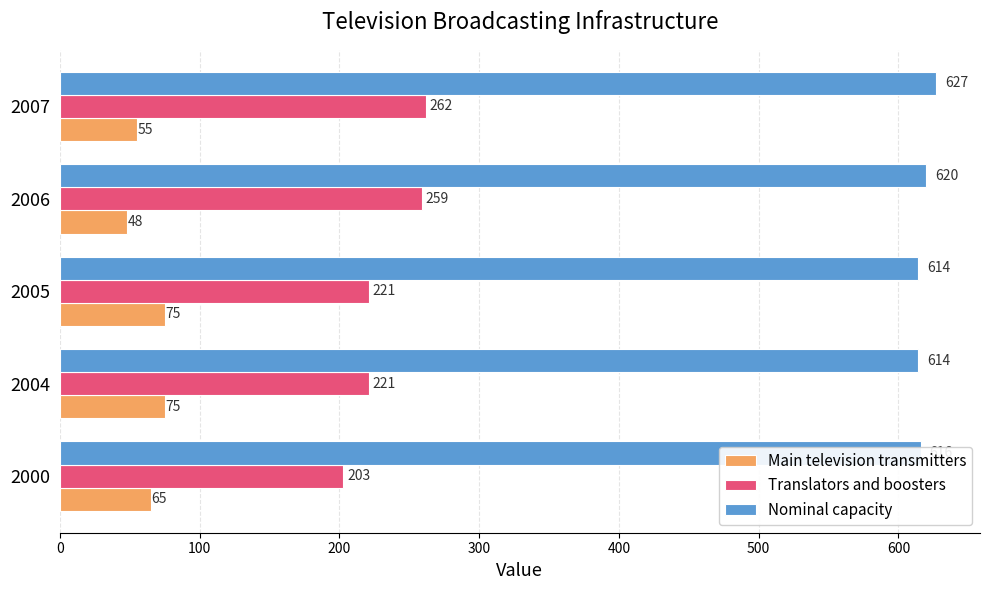

What is the minimum value shown in the chart?

48